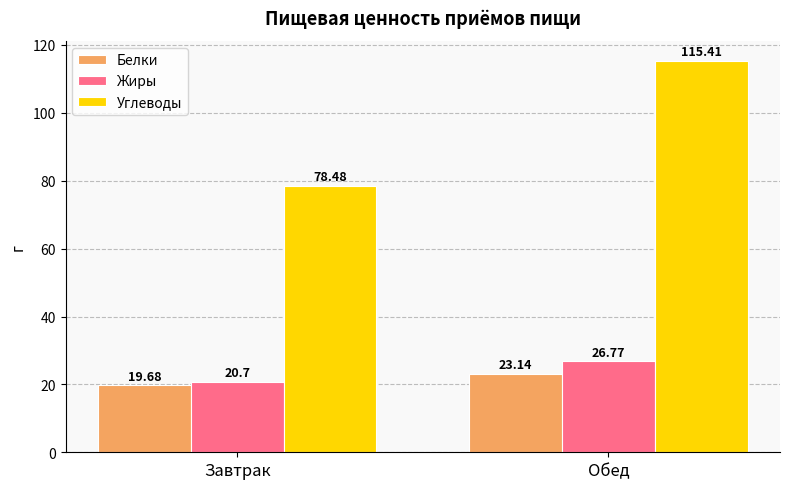

Reading left to right, what are all the values shown in this chart?

Белки: 19.7	23.1
Жиры: 20.7	26.8
Углеводы: 78.5	115.4